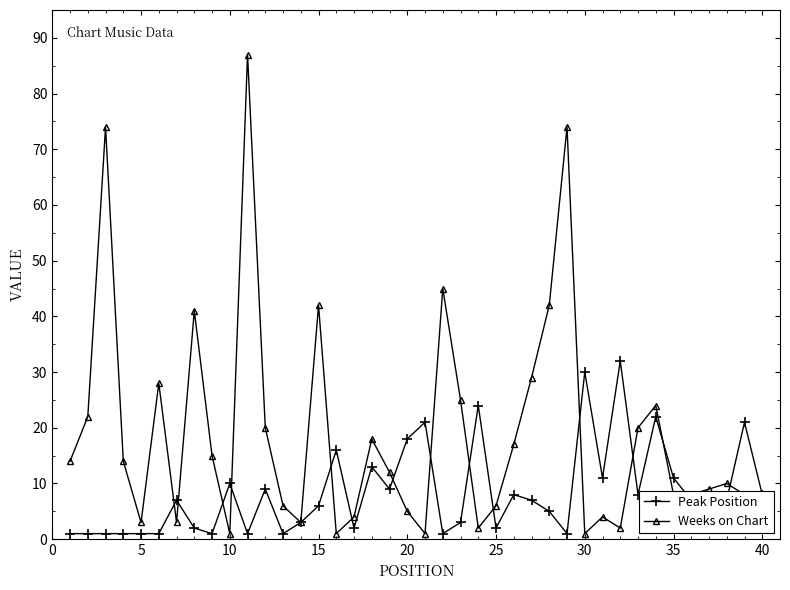

Rank the series by their average value, from highest to lowest.

Weeks on Chart, Peak Position